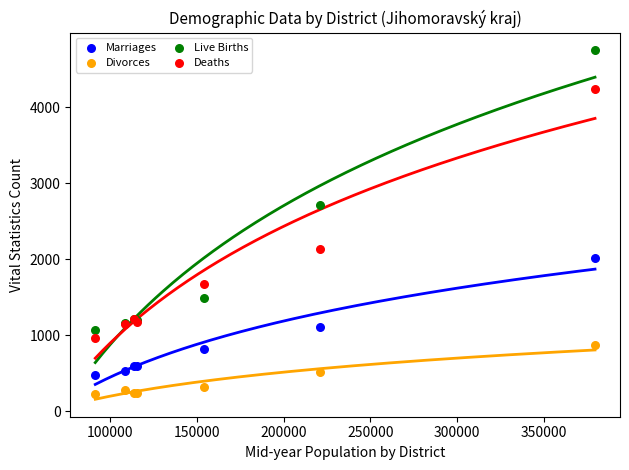

Across all series, what Y value is closest to 2487?

2711